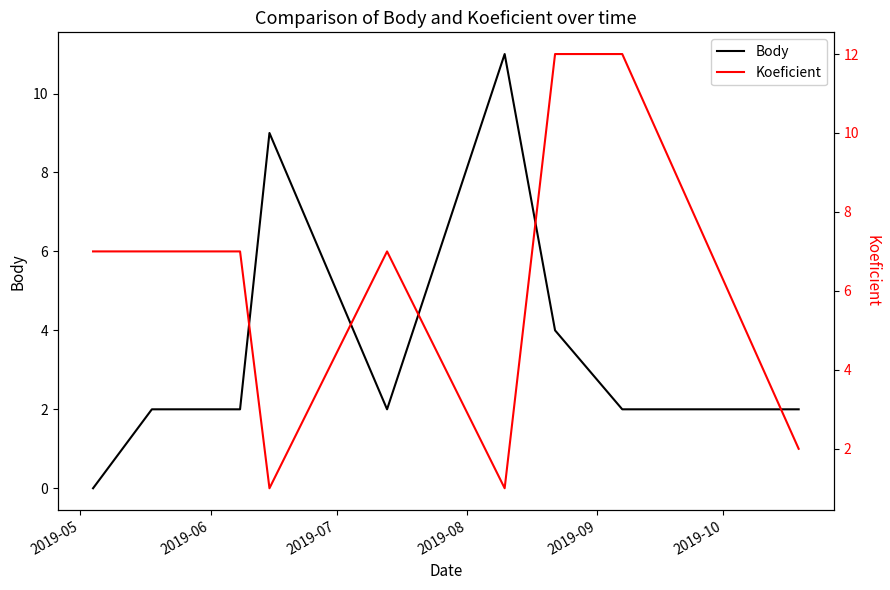

What is the maximum value for Body?

11